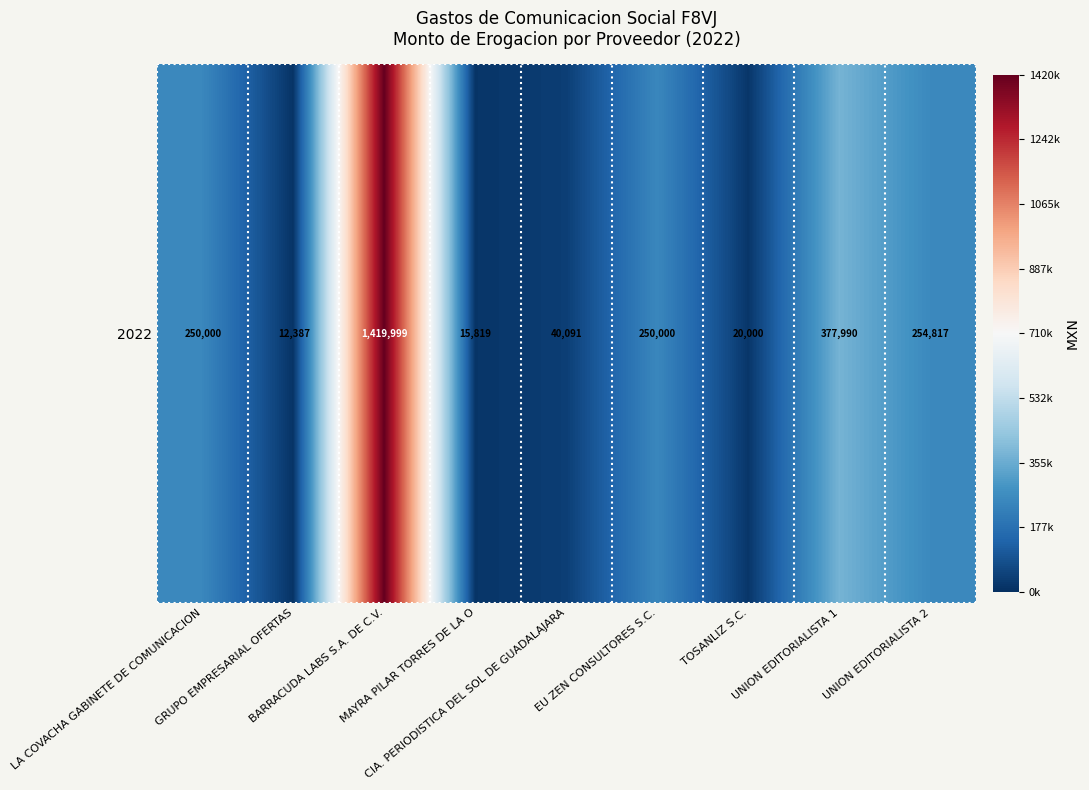

What is the change in value from LA COVACHA GABINETE DE COMUNICACION to UNION EDITORIALISTA 1?

+127990.4